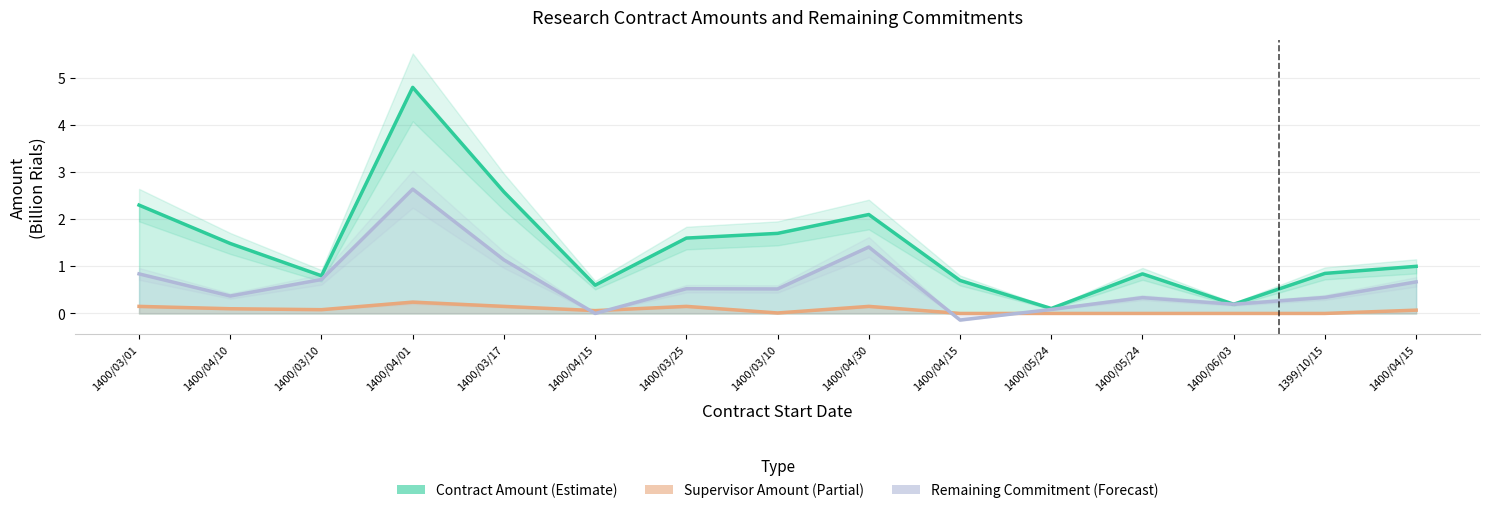

What is the approximate value of Supervisor Amount (Partial) at 1400/04/15?

0.1